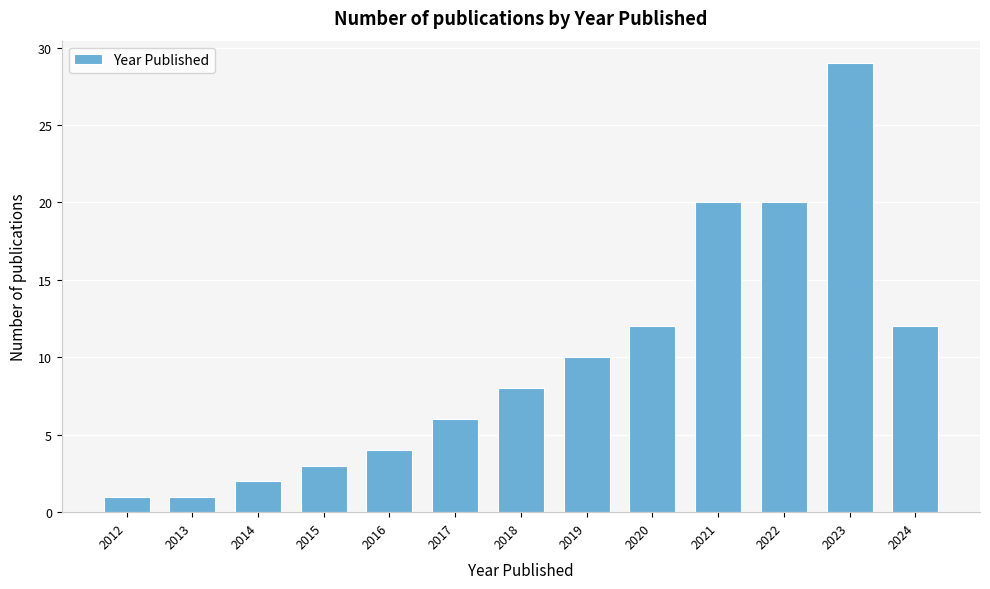

Reading left to right, extract all data points from this chart.

2012=1	2013=1	2014=2	2015=3	2016=4	2017=6	2018=8	2019=10	2020=12	2021=20	2022=20	2023=29	2024=12